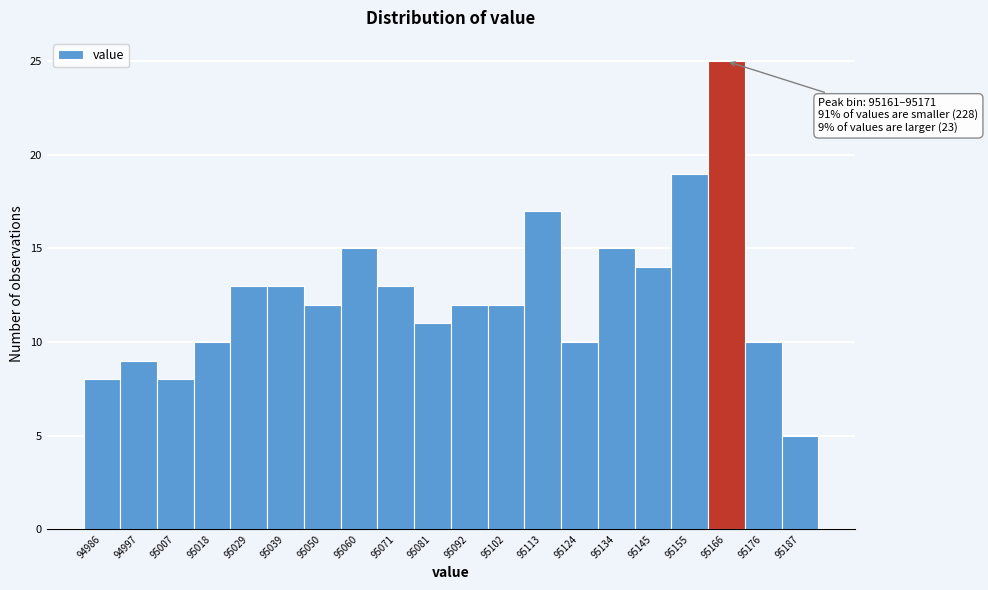

Over which range of the x-axis is the bar tallest?

95160 to 95172